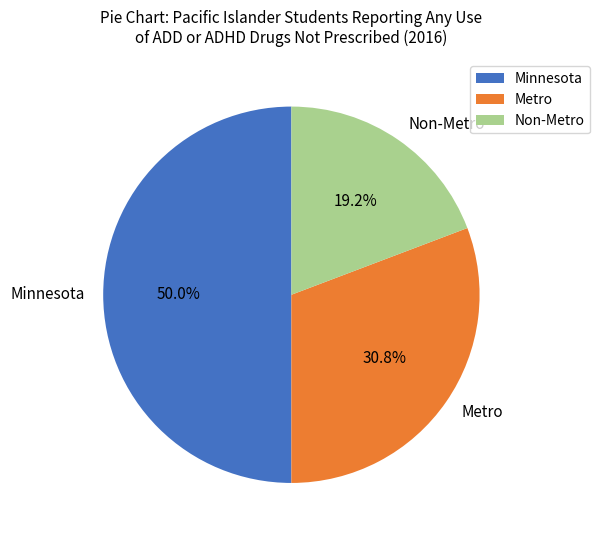

How many slices are in this pie chart?

3